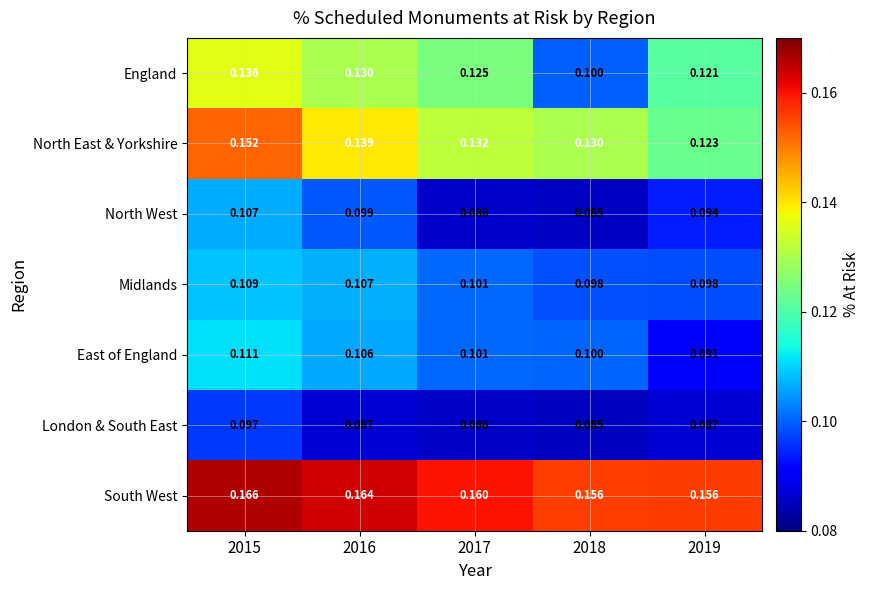

At which category does the chart reach its peak across all series?

2015